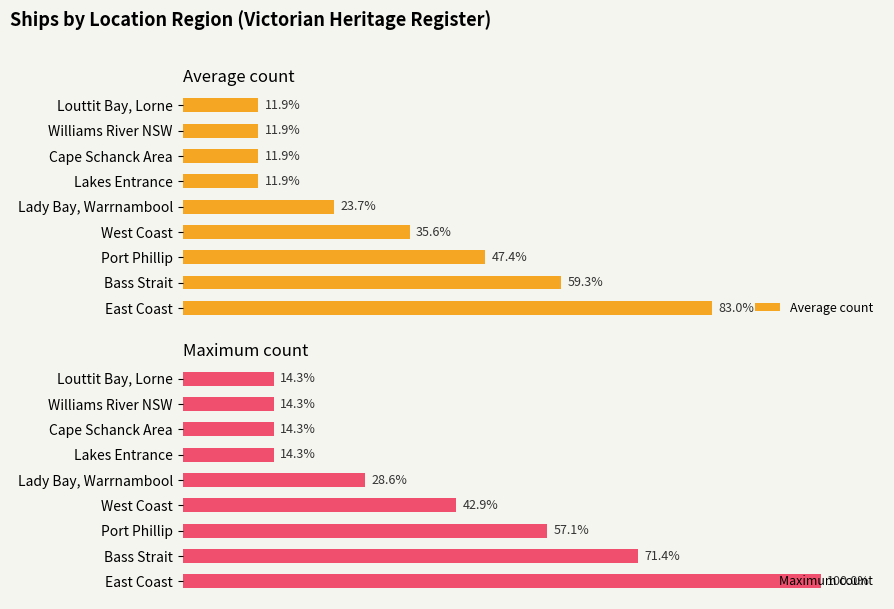

Which category has the highest value in the Average count series?

East Coast